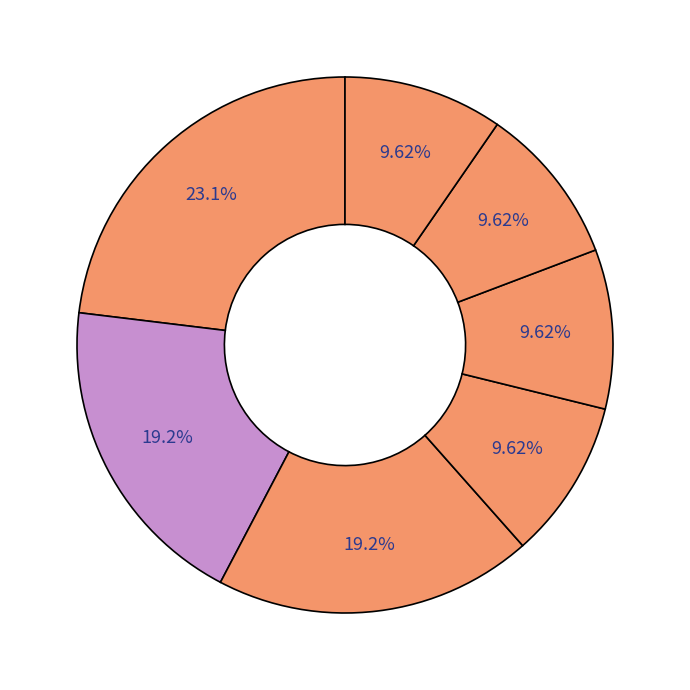

Is there a majority slice in this chart?

No